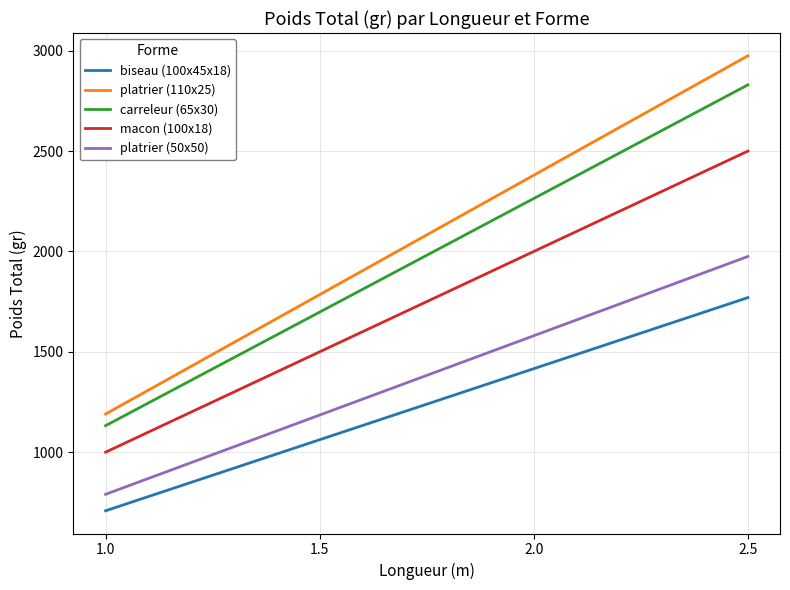

Is the value of carreleur (65x30) at 2.5 greater than the value of platrier (110x25) at 1.5?

Yes